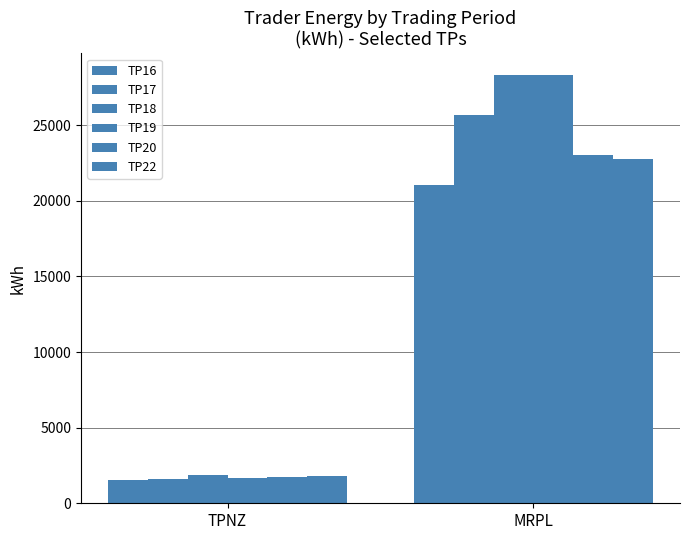

Which series has the largest range (max minus min)?

TP19